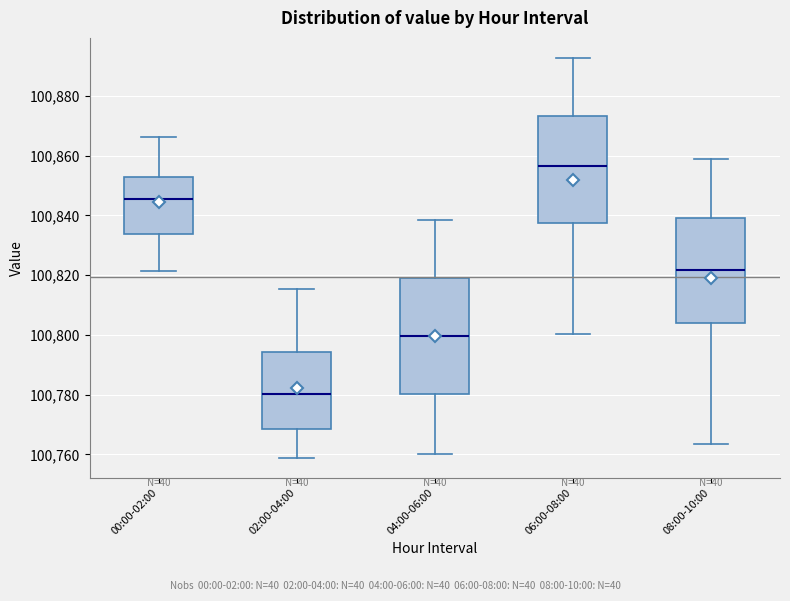

Where is the upper edge of the box for 02:00-04:00 on the y-axis? The values are not printed on the chart, so give them approximately, as read against the axis.

100794